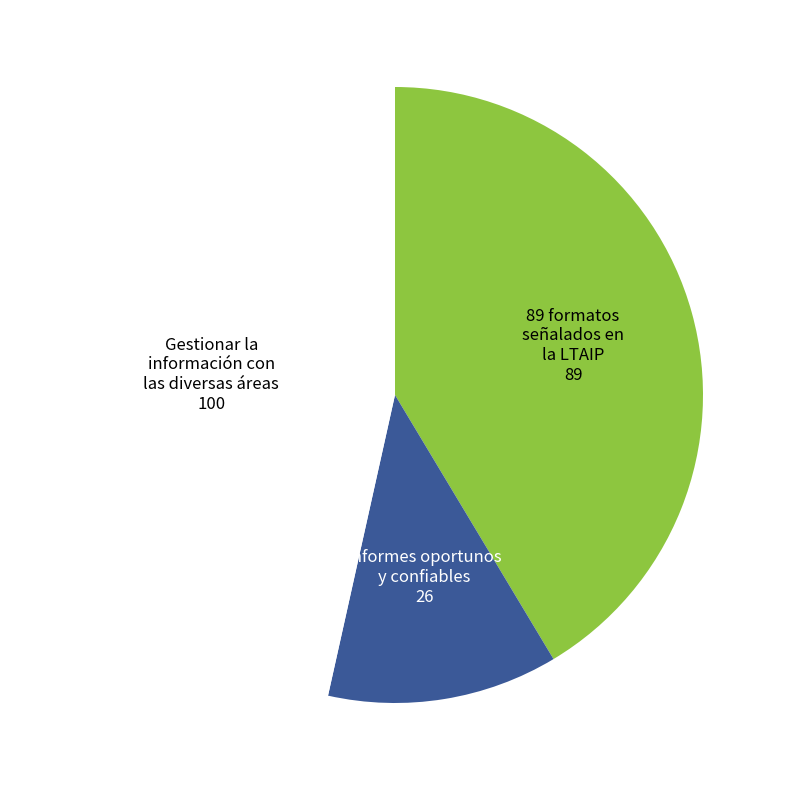

Is there a majority slice in this chart?

No